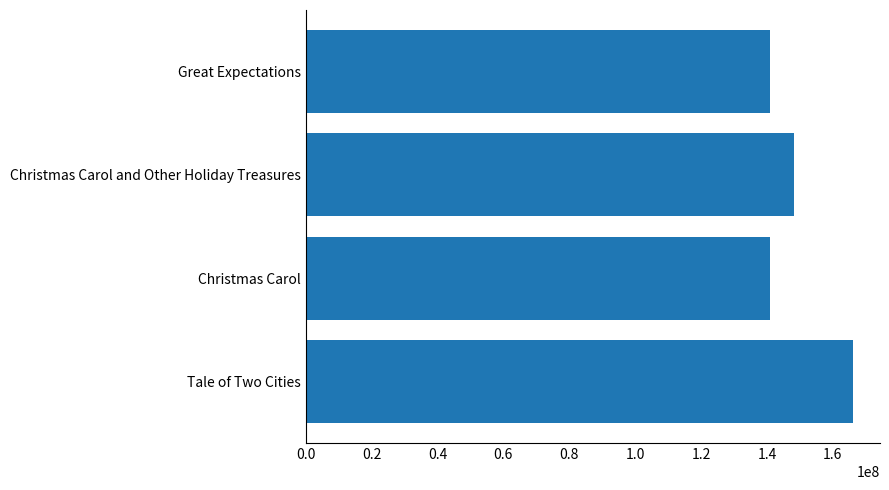

The value at Christmas Carol and Other Holiday Treasures is 214489968. True or false?

False